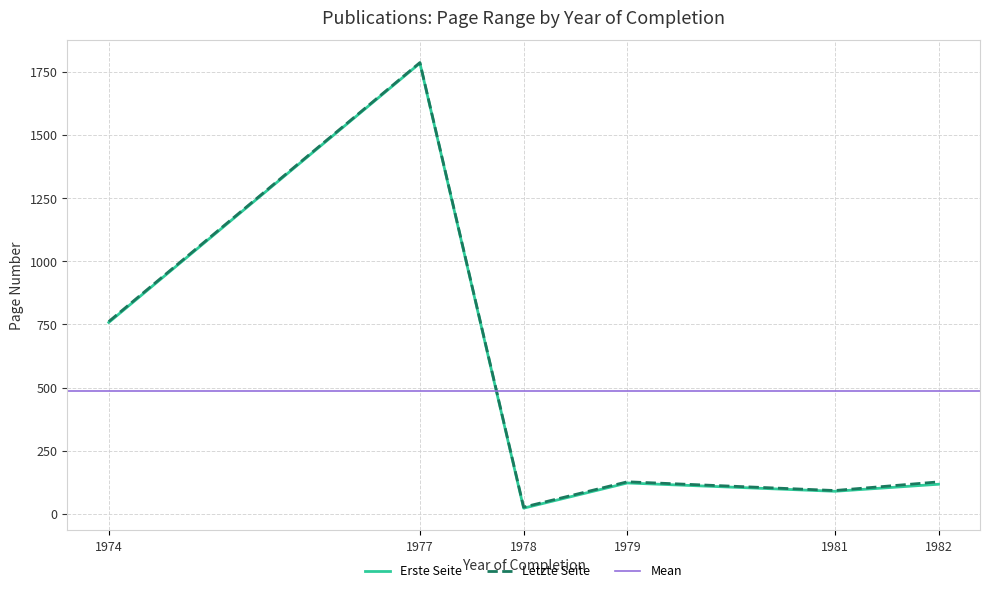

At which category does the chart reach its minimum across all series?

1978